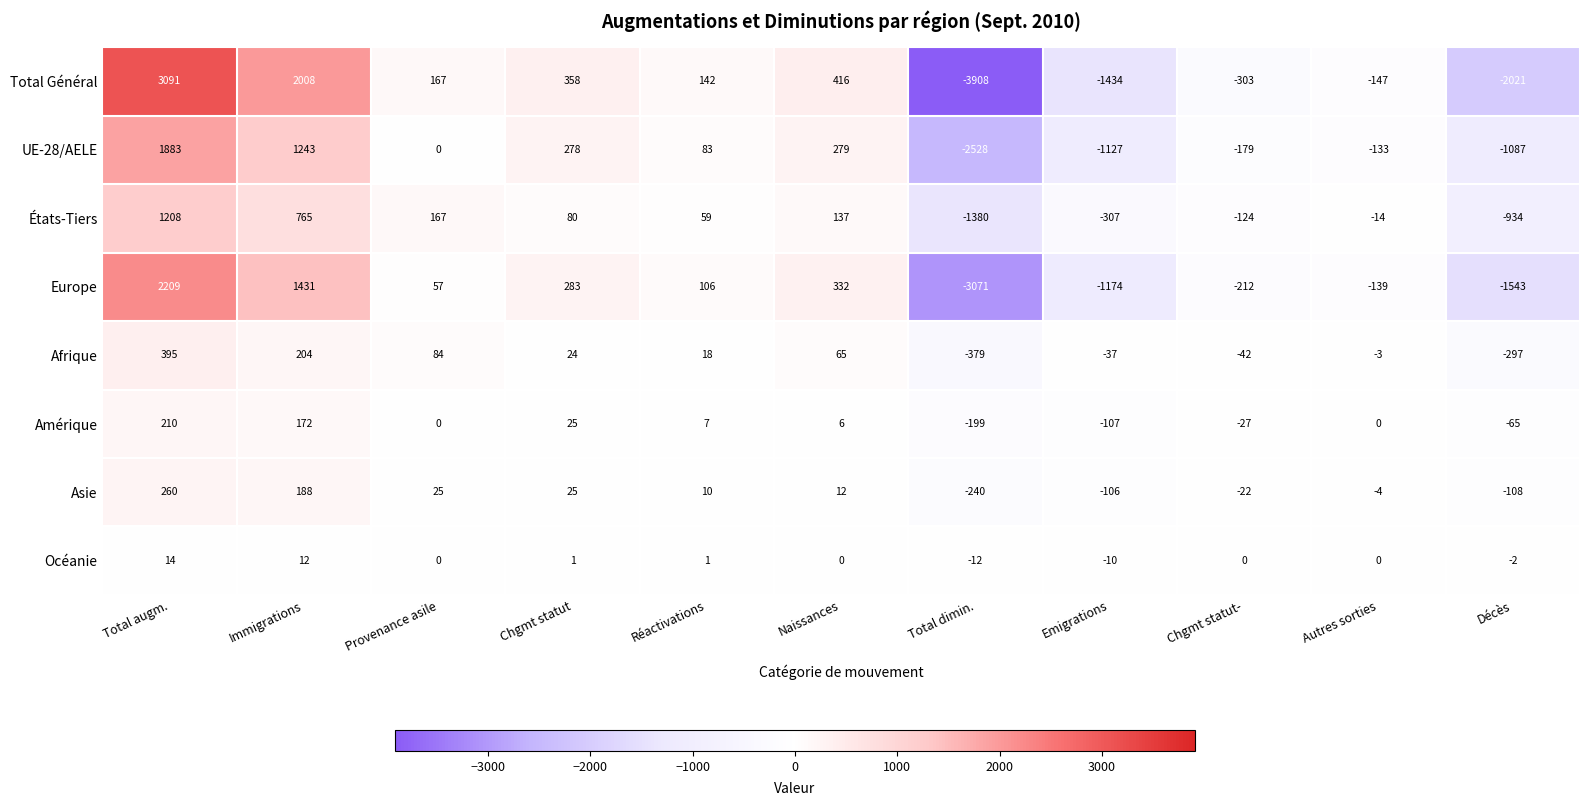

True or false: Afrique has a value of -178 at Décès.

False